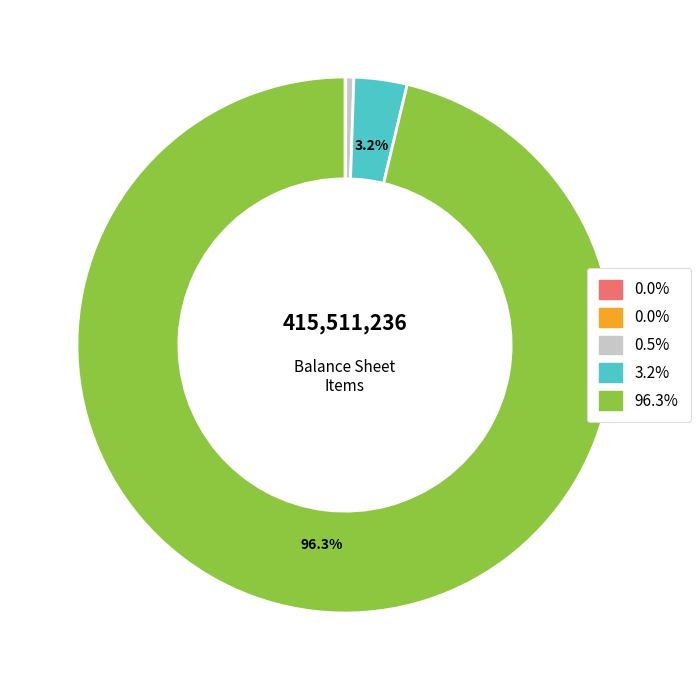

Is there any slice that represents more than half of the pie?

Yes